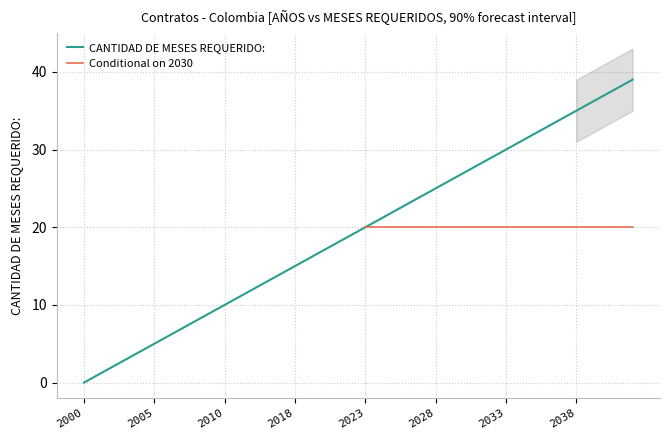

Between 12 and 31, which series saw the biggest shift?

CANTIDAD DE MESES REQUERIDO: